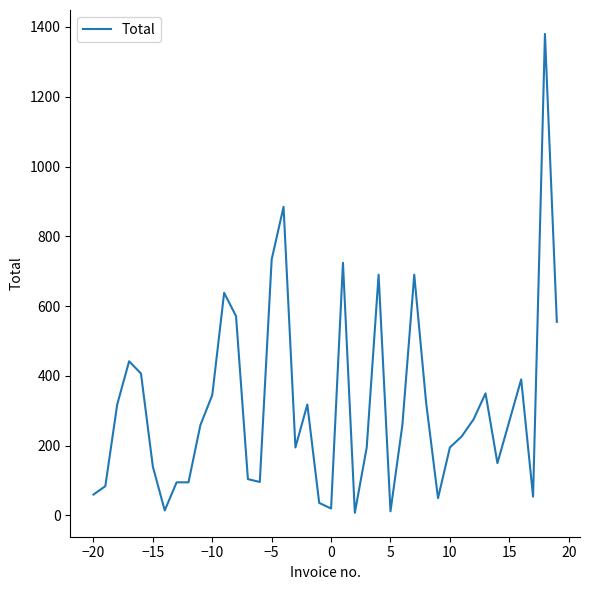

What is the maximum value shown in the chart?

1380.0